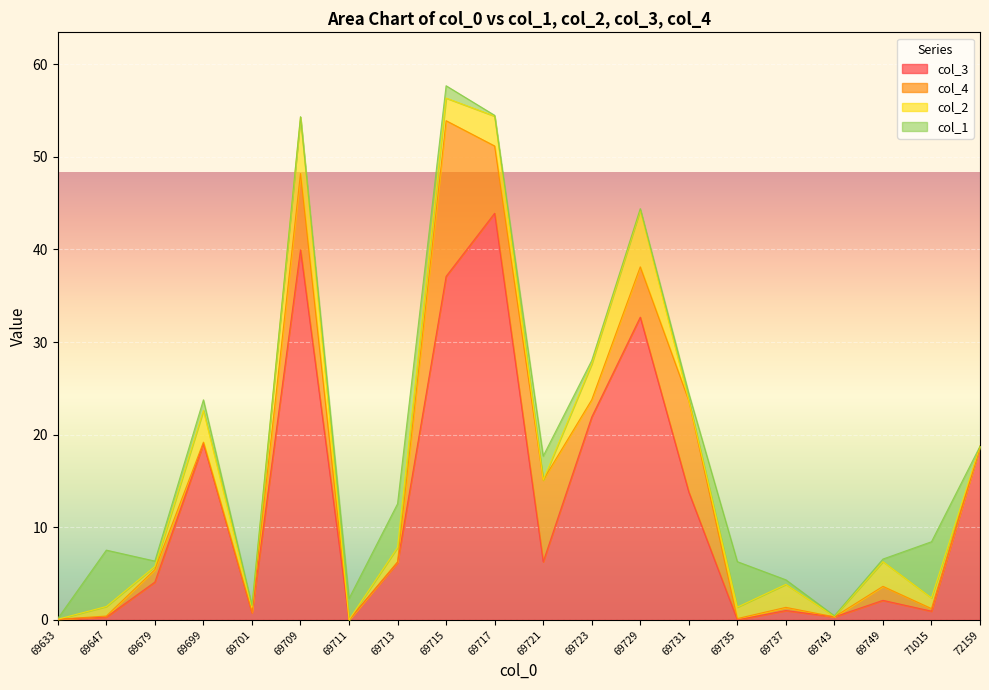

What is the difference between the col_3 values at 69721 and 69735?

6.3